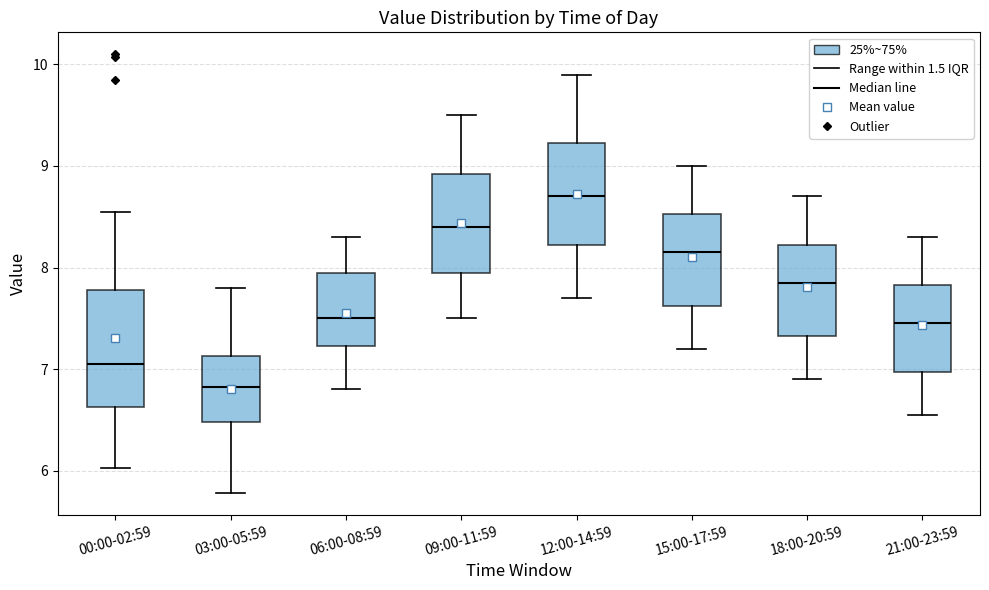

Reading left to right, transcribe this box plot: for each box, give where its median line is, the range the box spans, and where its two whiskers end, as read against the y-axis. The values are not printed on the chart, so give them approximately, as read against the axis.

00:00-02:59: median 7.1, box 6.6 to 7.8, whiskers 6.0 to 8.6
03:00-05:59: median 6.8, box 6.5 to 7.1, whiskers 5.8 to 7.8
06:00-08:59: median 7.5, box 7.2 to 8.0, whiskers 6.8 to 8.3
09:00-11:59: median 8.4, box 8.0 to 8.9, whiskers 7.5 to 9.5
12:00-14:59: median 8.7, box 8.2 to 9.2, whiskers 7.7 to 9.9
15:00-17:59: median 8.2, box 7.6 to 8.5, whiskers 7.2 to 9.0
18:00-20:59: median 7.9, box 7.3 to 8.2, whiskers 6.9 to 8.7
21:00-23:59: median 7.5, box 7.0 to 7.8, whiskers 6.6 to 8.3